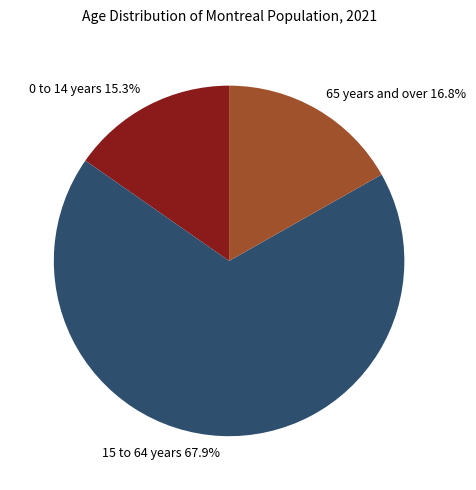

Combined, what portion of the pie is 65 years and over and 15 to 64 years?

84.7%